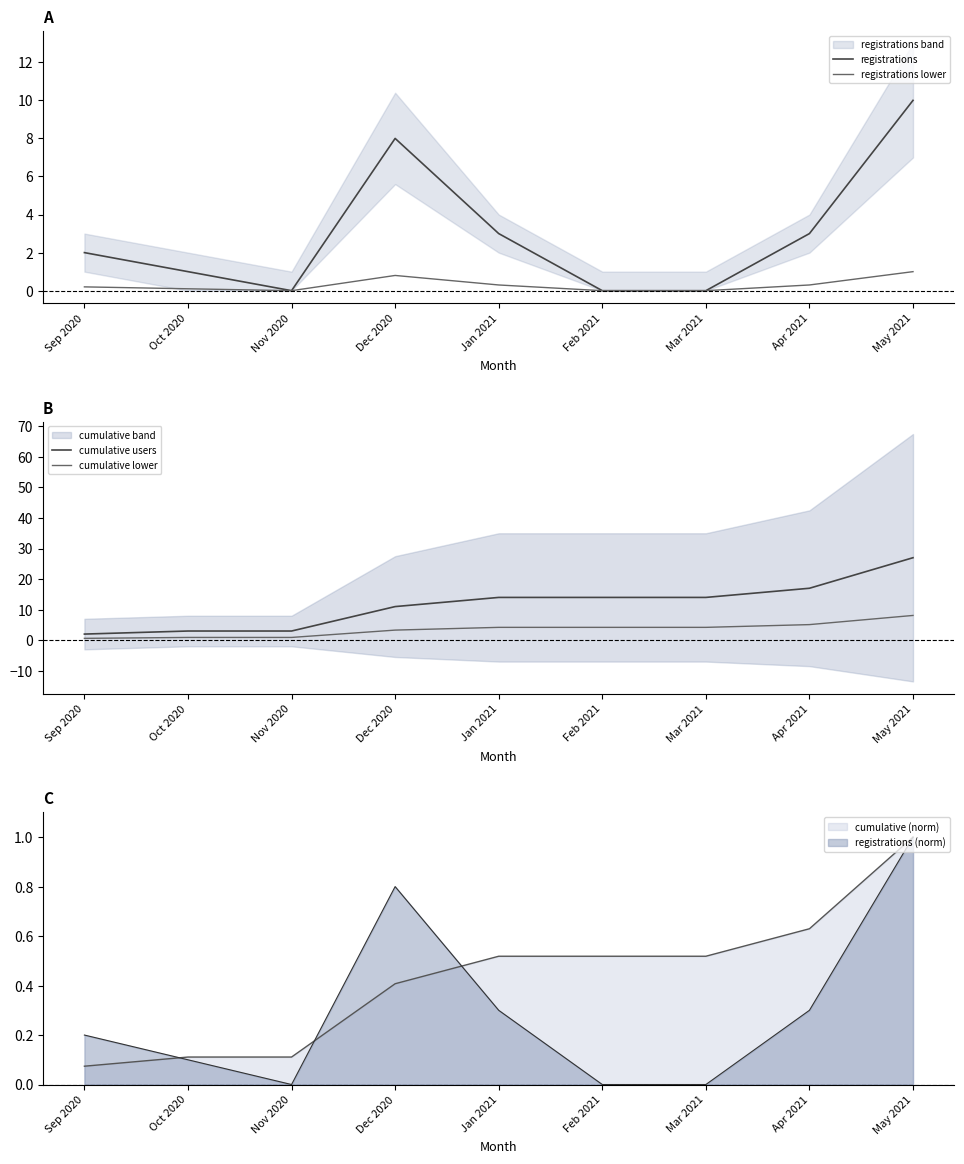

True or false: cumulative users and cumulative lower intersect in this chart.

False